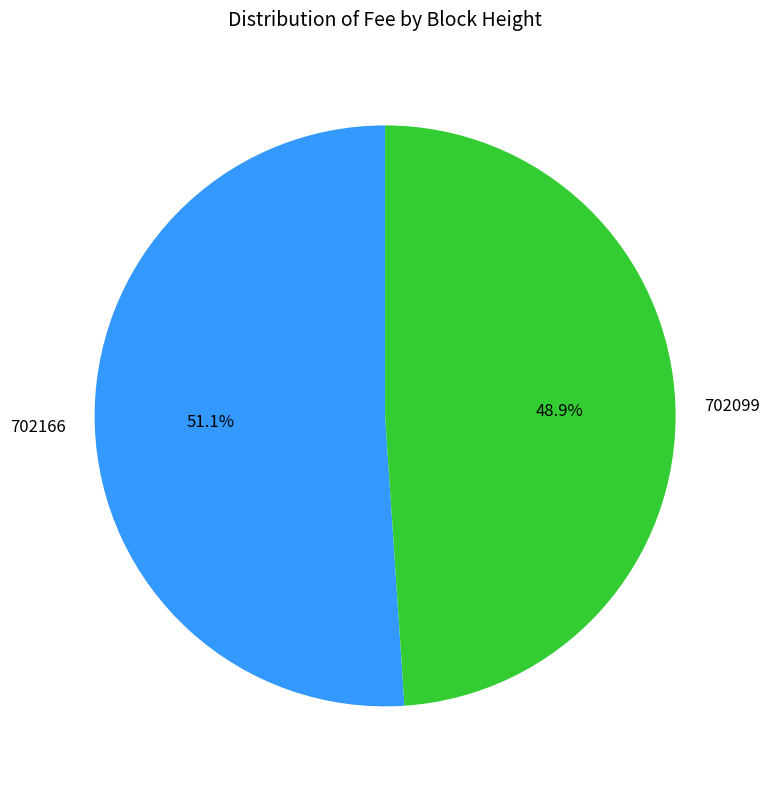

What is the smallest slice in the pie chart?

702099